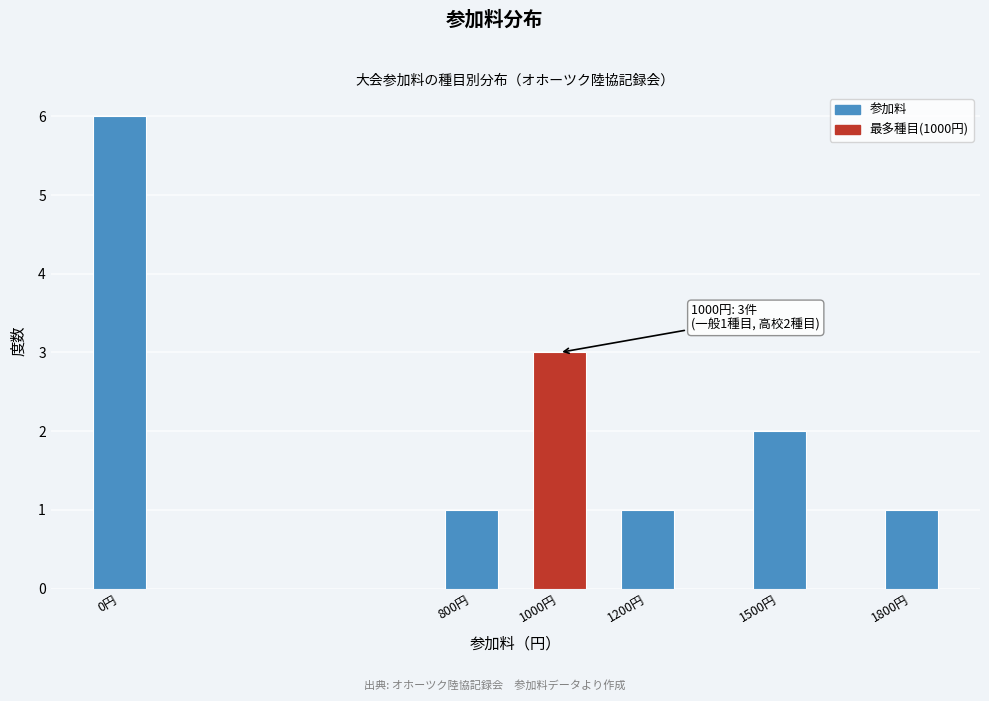

Reading right to left, transcribe all the data shown in this chart.

1	2	1	3	1	6